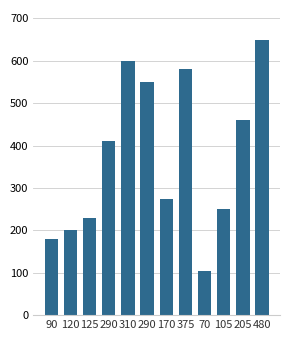

What is the maximum value shown in the chart?

650